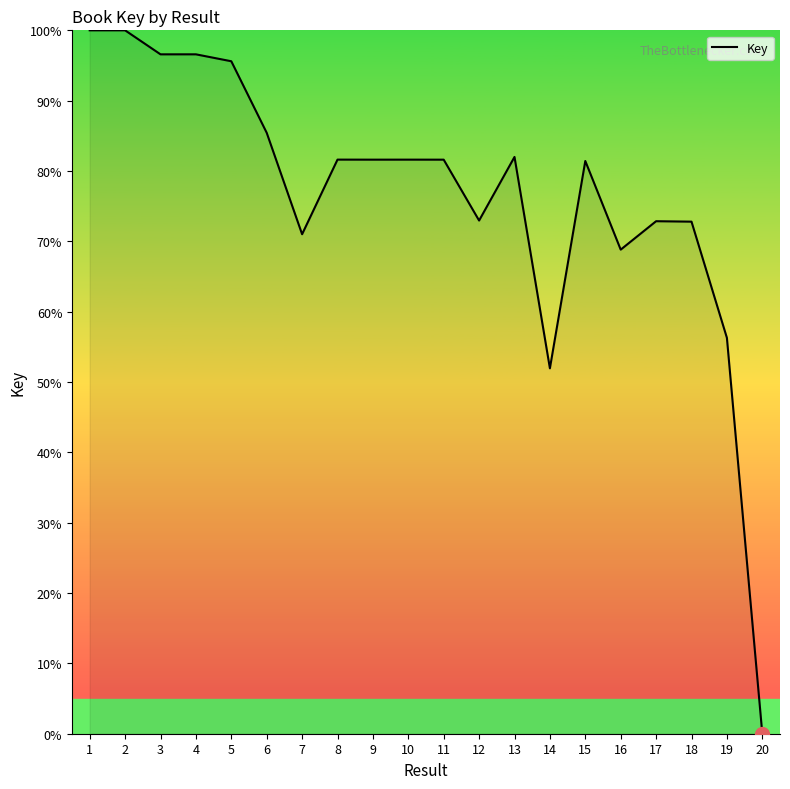

True or false: the data shows 149.0 at 2.

False